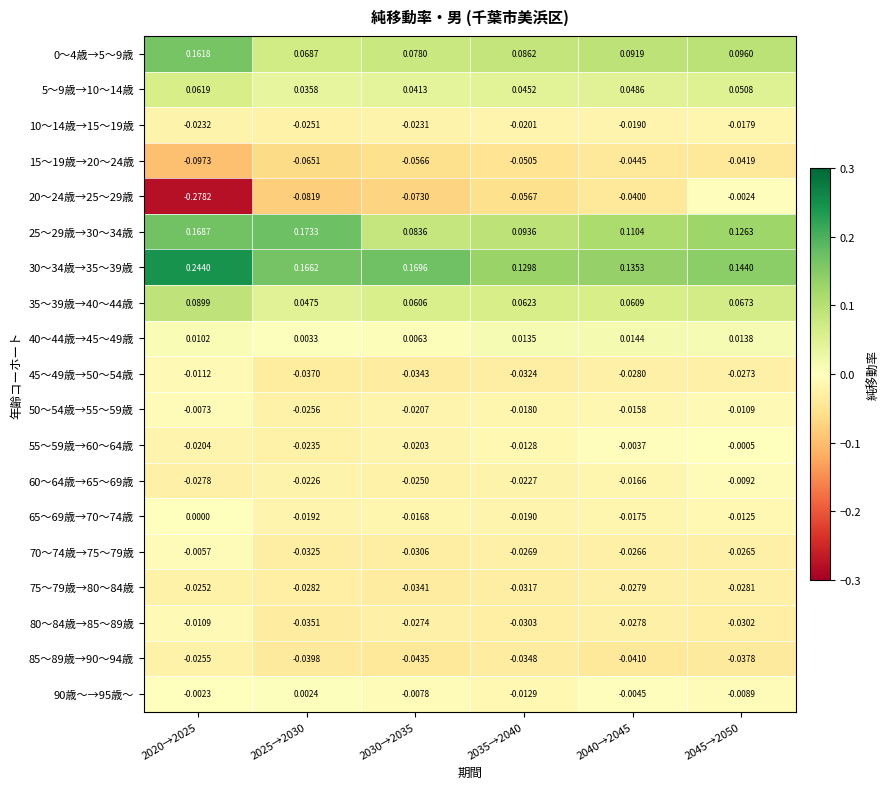

At how many categories does at least one series exceed 0?

6